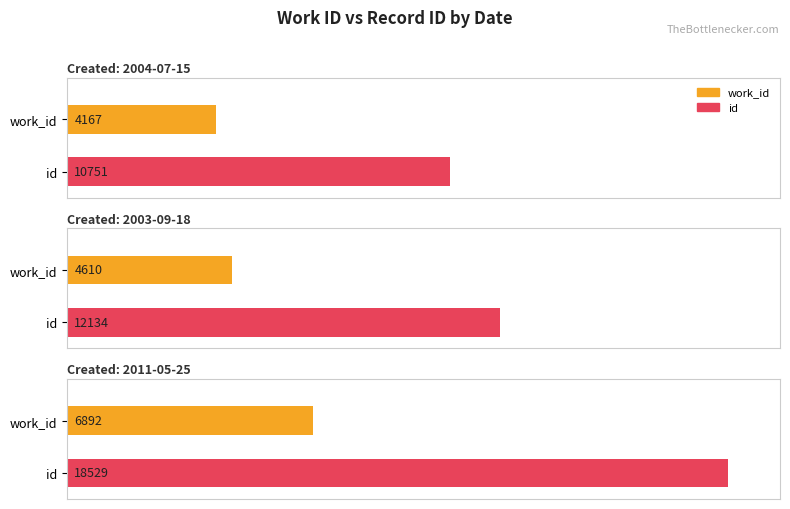

What is the sum of all id values?

41414